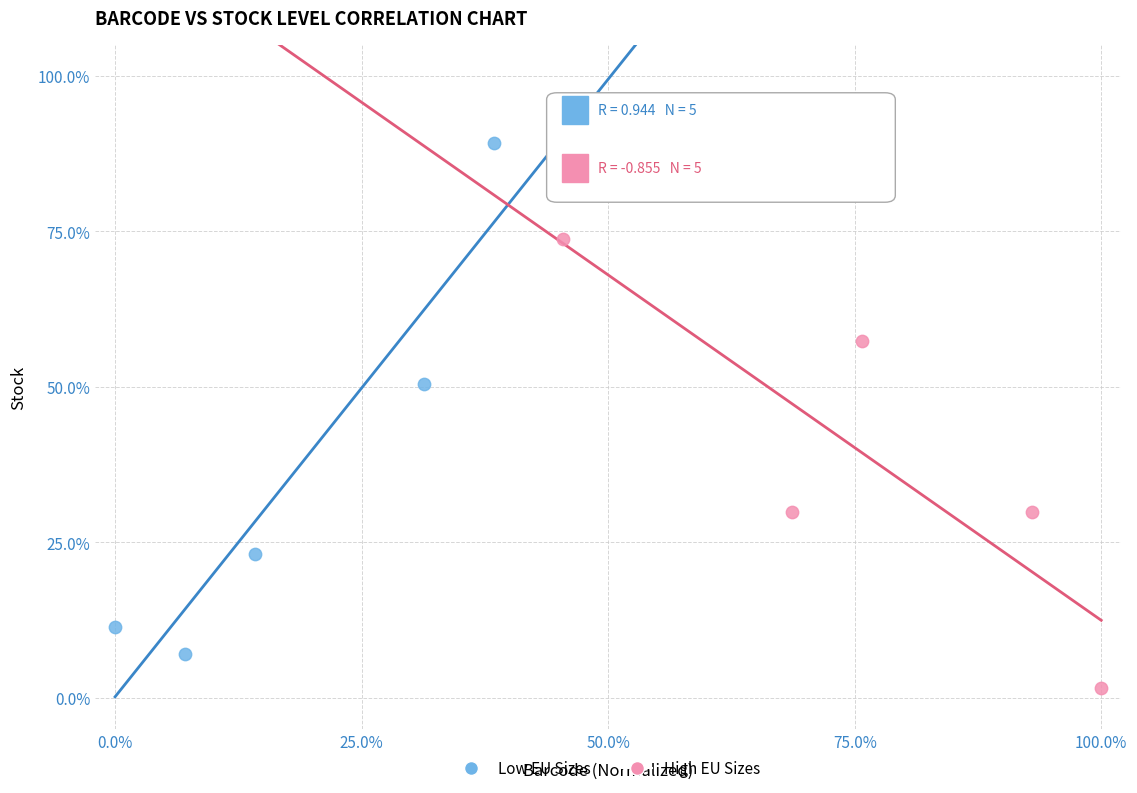

Which series has the largest Y range (max minus min)?

Low EU Sizes